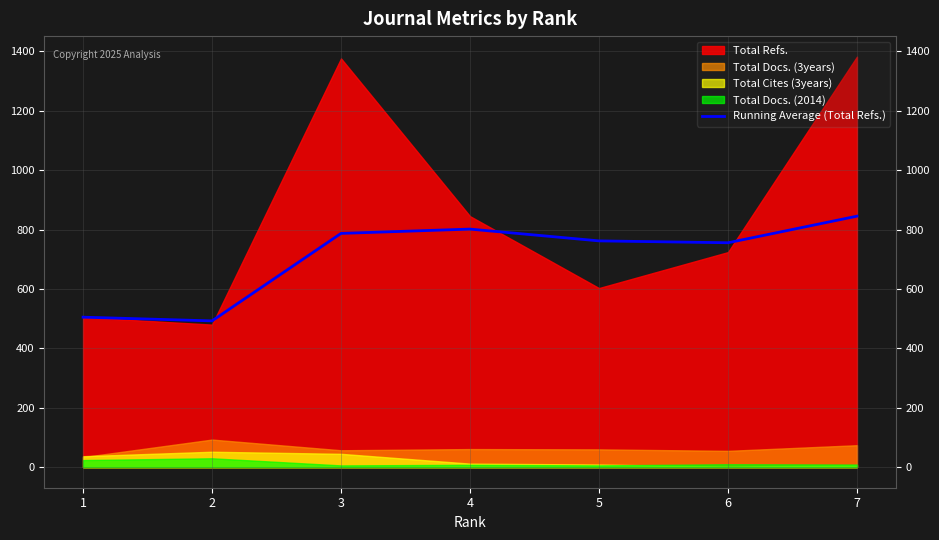

The value of Running Average (Total Refs.) at 3 is 787.0. True or false?

True